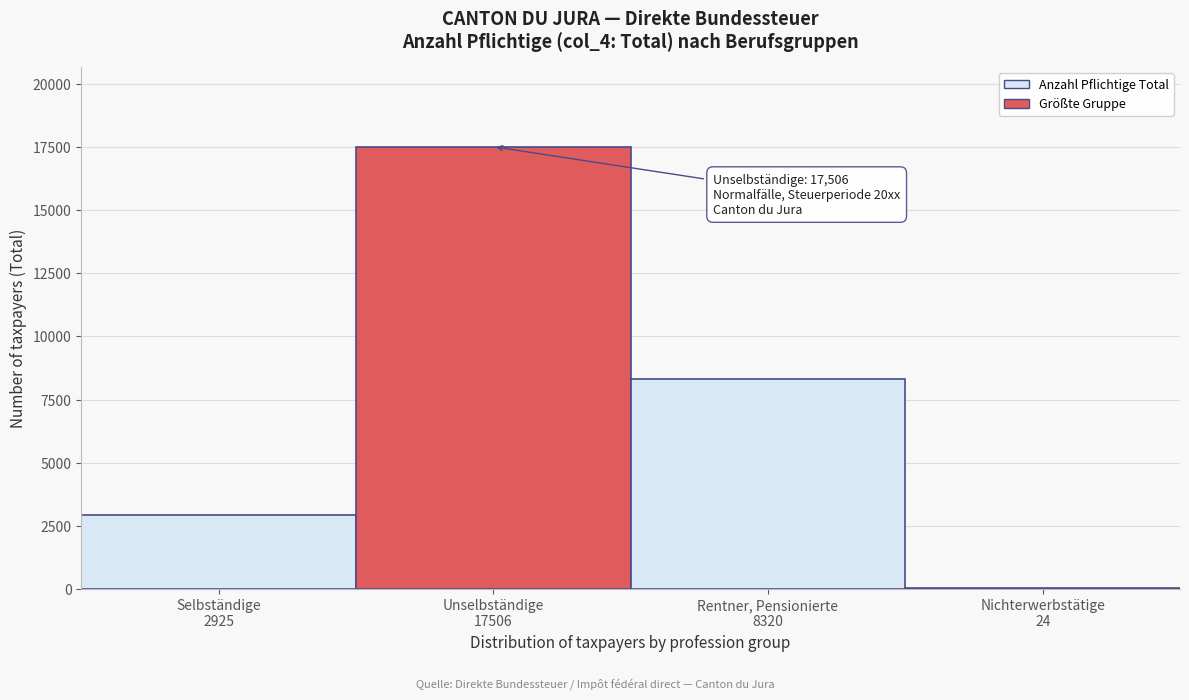

What is the sum of all values?

28775